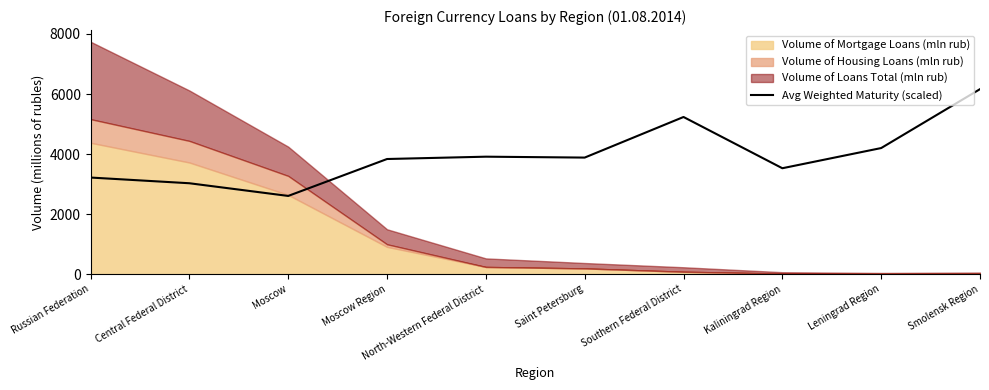

List the labels in order of value, smallest first.

Moscow, Central Federal District, Russian Federation, Kaliningrad Region, Moscow Region, Saint Petersburg, North-Western Federal District, Leningrad Region, Southern Federal District, Smolensk Region